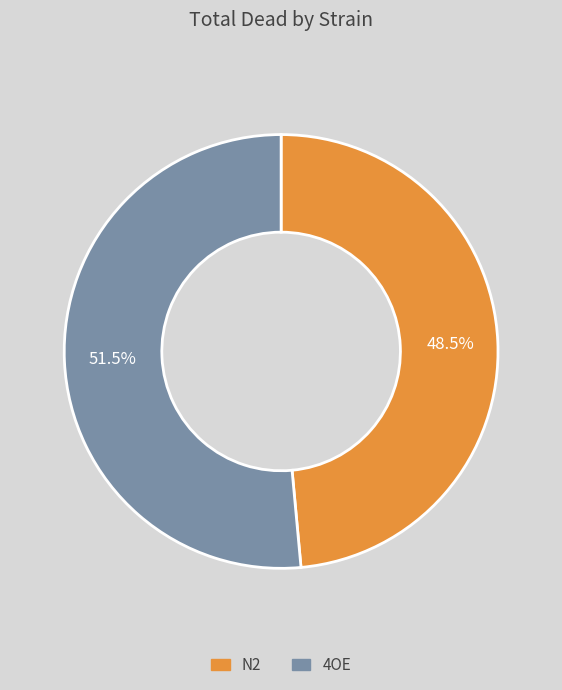

Which category has the smallest portion of the pie?

N2